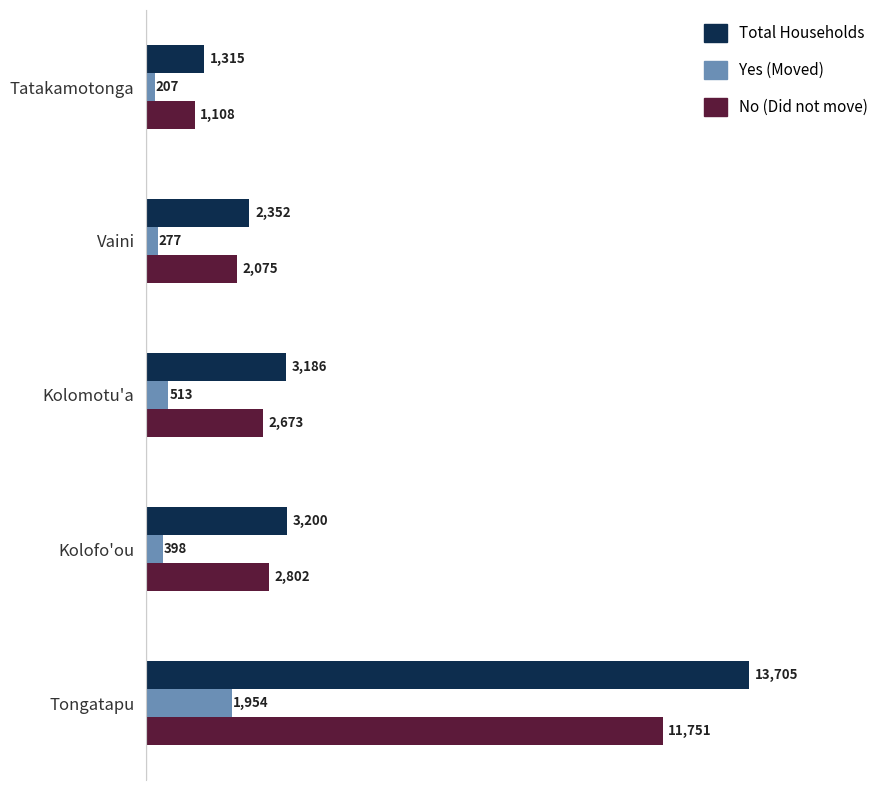

What is the total value across all series at Tatakamotonga?

2630